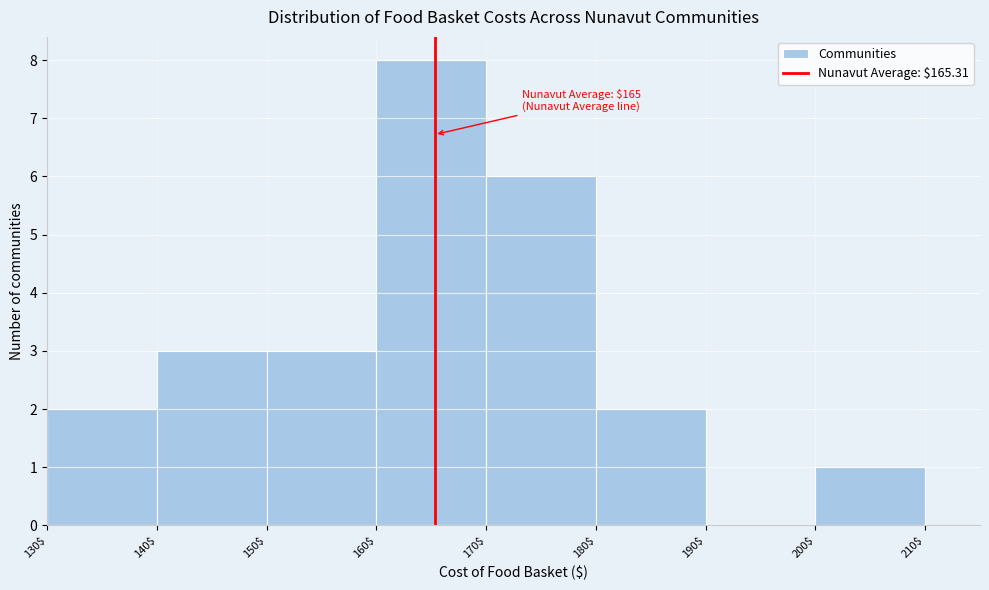

Which range on the x-axis has the tallest bar?

160$ to 170$